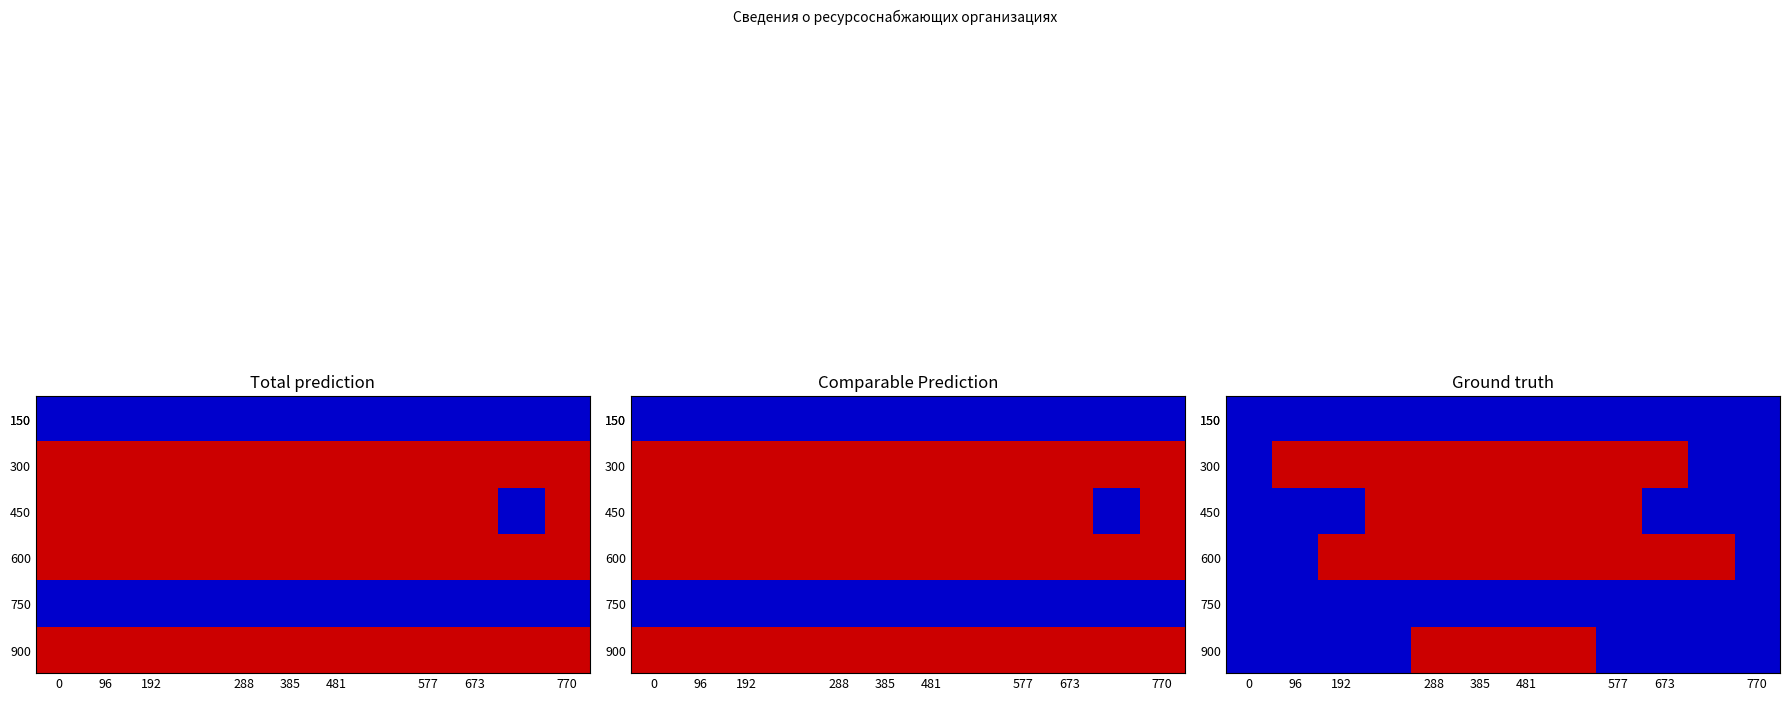

The value of 150 at 385 is 0. True or false?

True